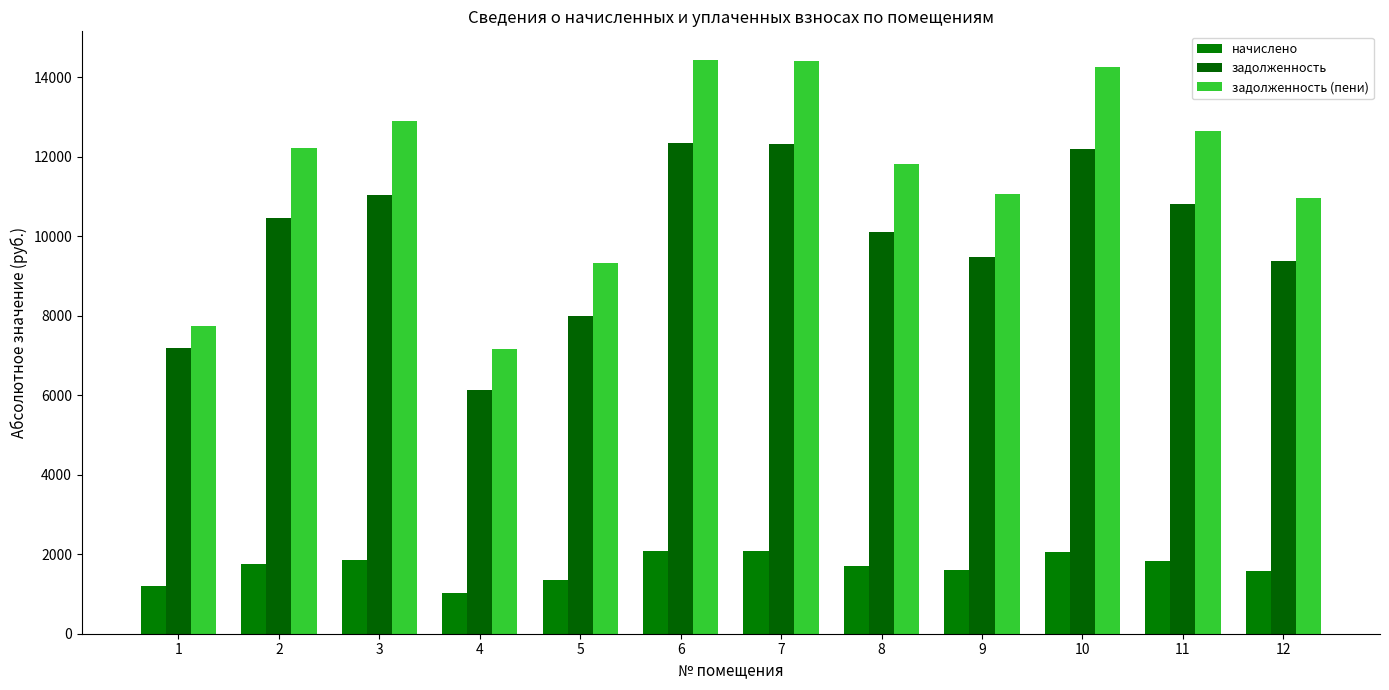

Read the задолженность value at 10.

12192.0